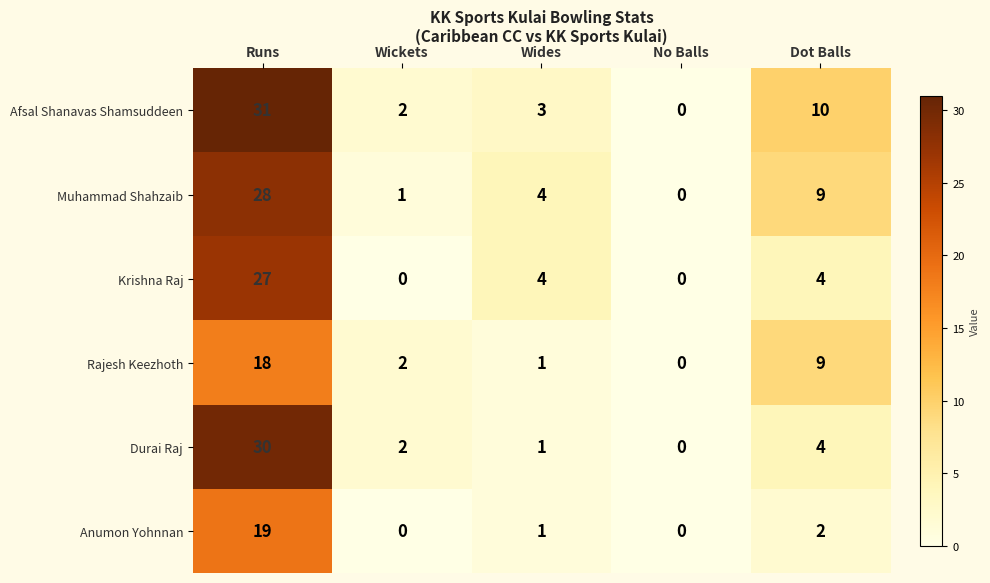

True or false: Krishna Raj has a value of 7 at Dot Balls.

False